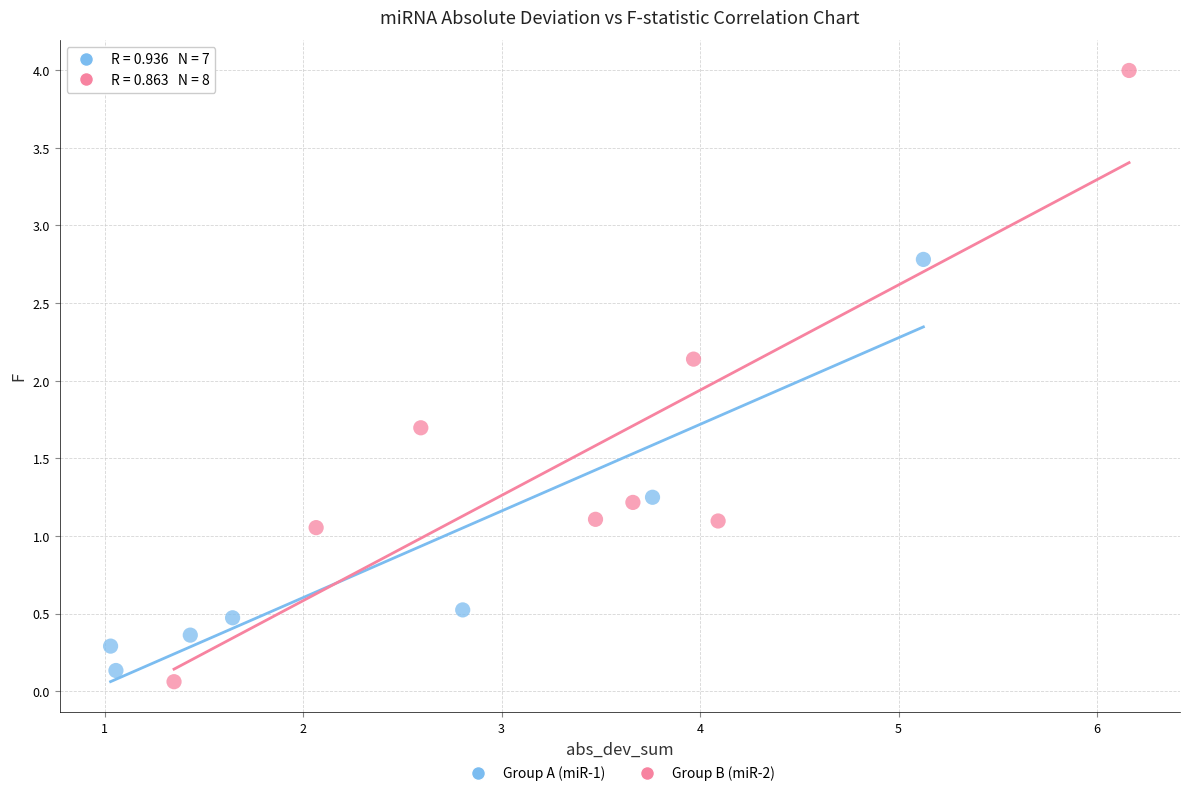

Which series has the largest Y range (max minus min)?

Group B (miR-2)